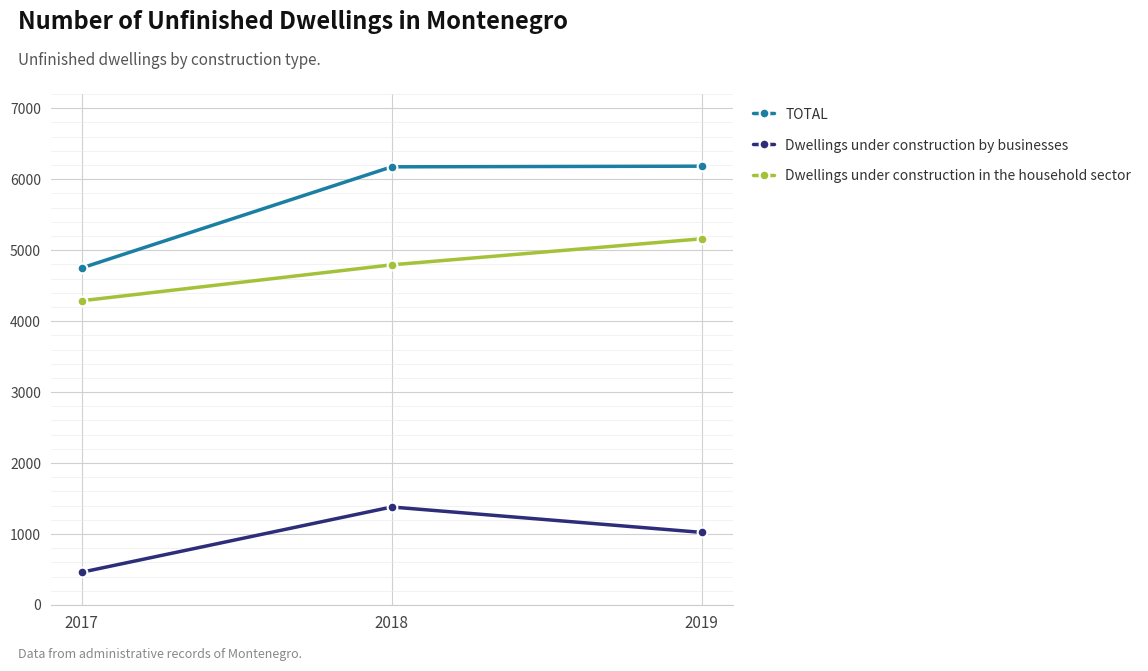

How many lines are shown in the chart?

3